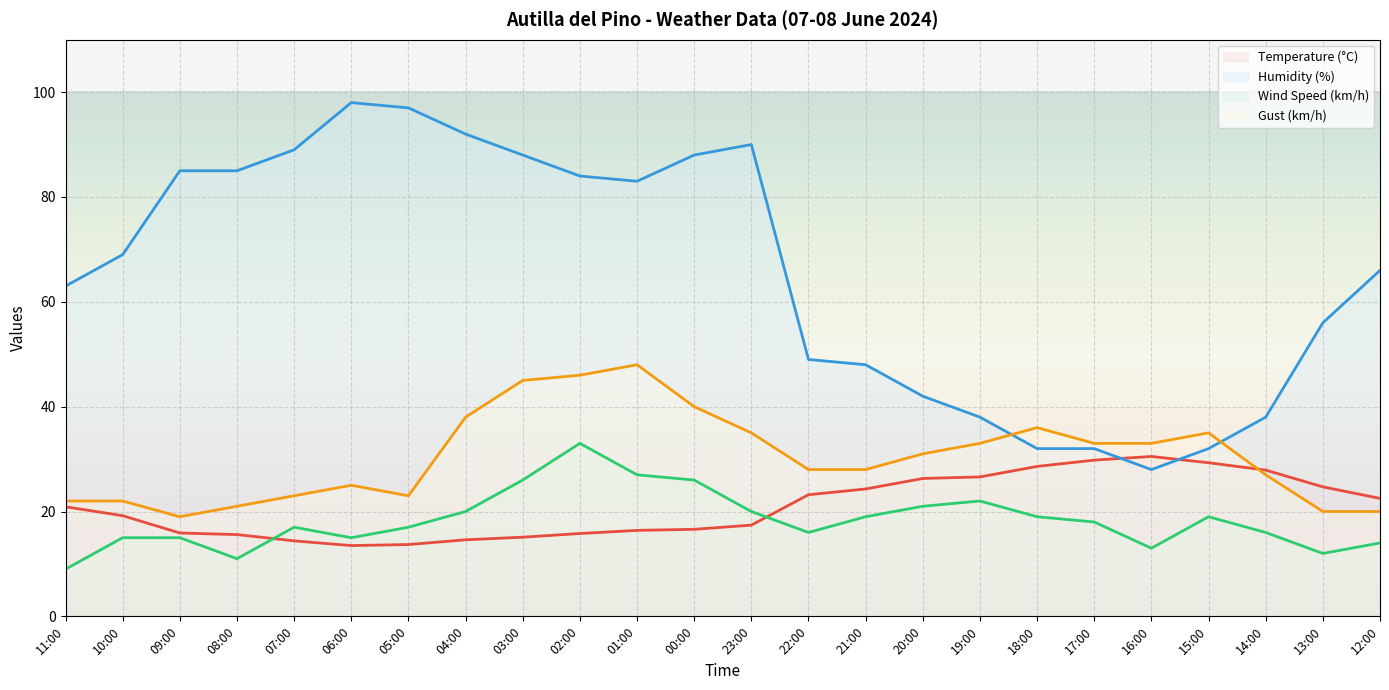

Reading right to left, extract all data points from this chart.

Temperature (°C): 22.5	24.7	27.9	29.3	30.5	29.8	28.6	26.6	26.3	24.3	23.2	17.4	16.6	16.4	15.8	15.1	14.6	13.7	13.5	14.4	15.6	15.9	19.2	20.9
Humidity (%): 66.0	56.0	38.0	32.0	28.0	32.0	32.0	38.0	42.0	48.0	49.0	90.0	88.0	83.0	84.0	88.0	92.0	97.0	98.0	89.0	85.0	85.0	69.0	63.0
Wind Speed (km/h): 14.0	12.0	16.0	19.0	13.0	18.0	19.0	22.0	21.0	19.0	16.0	20.0	26.0	27.0	33.0	26.0	20.0	17.0	15.0	17.0	11.0	15.0	15.0	9.0
Gust (km/h): 20.0	20.0	27.0	35.0	33.0	33.0	36.0	33.0	31.0	28.0	28.0	35.0	40.0	48.0	46.0	45.0	38.0	23.0	25.0	23.0	21.0	19.0	22.0	22.0